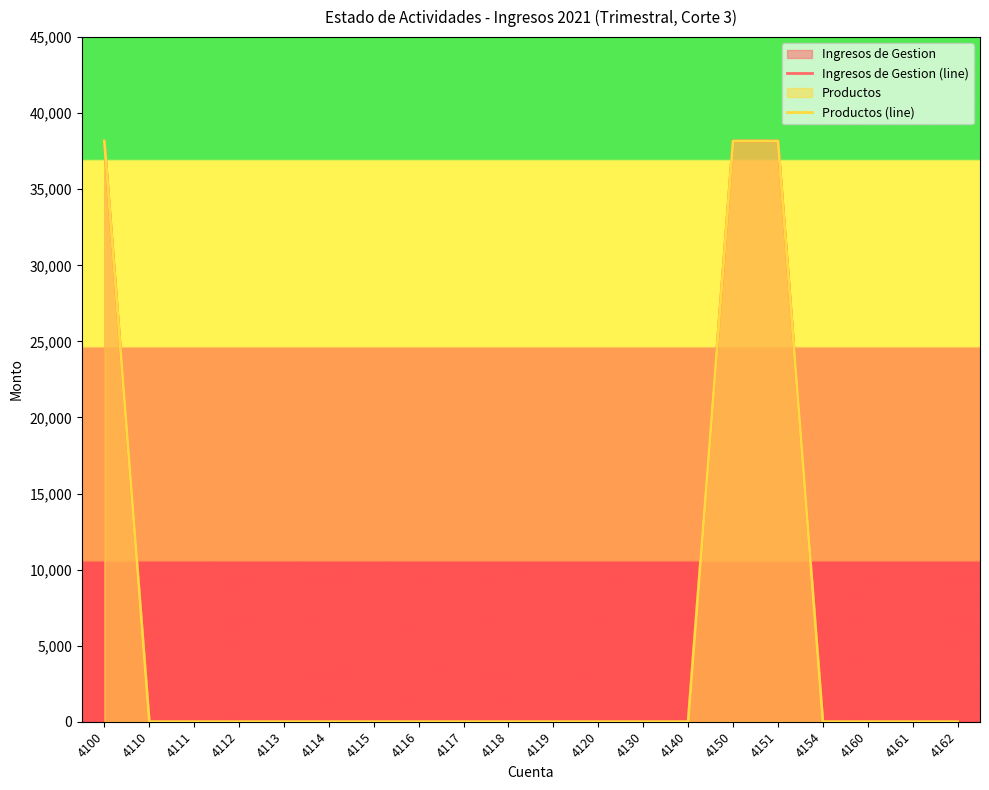

Does the chart have visible grid lines?

No